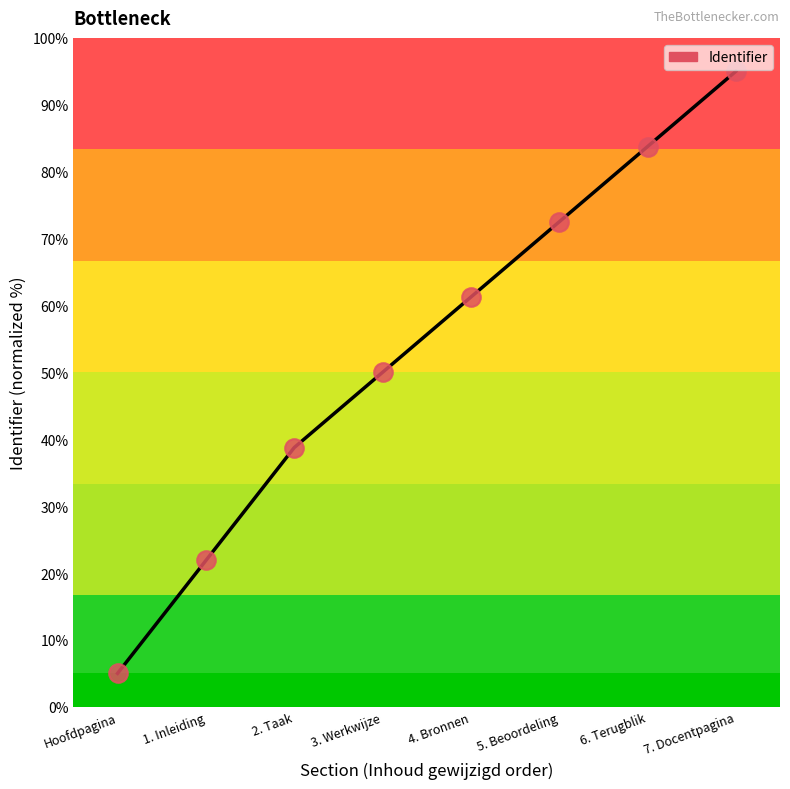

Which has a higher value, 5. Beoordeling or Hoofdpagina?

5. Beoordeling